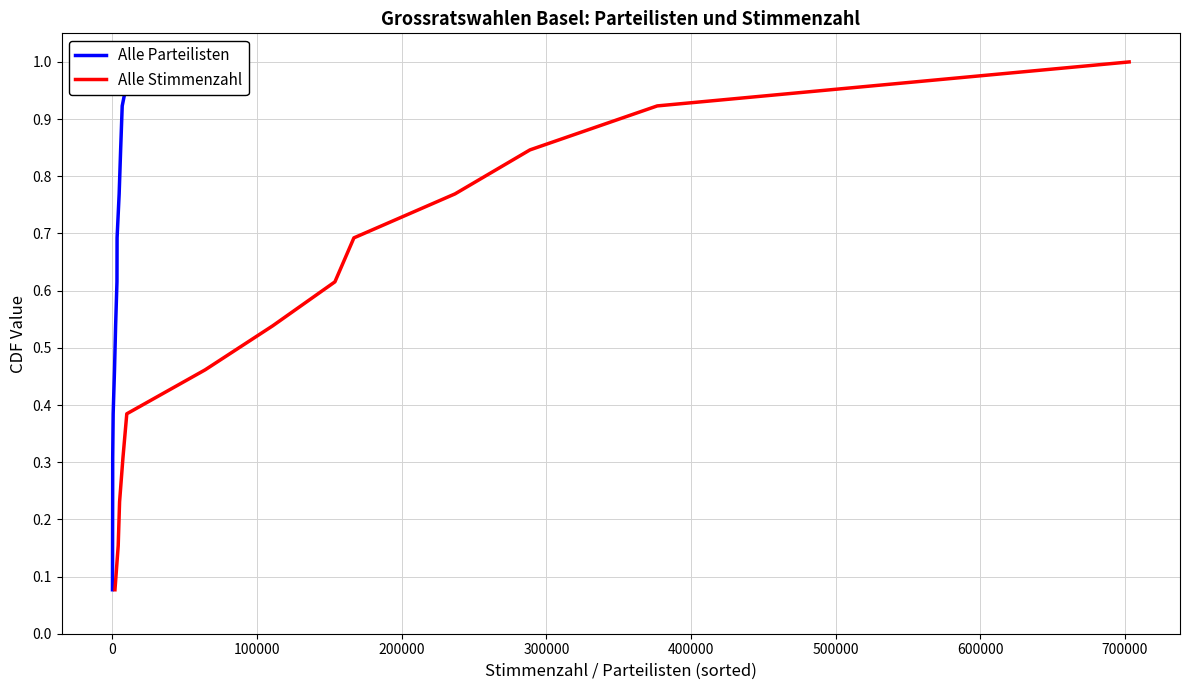

What is the lowest value of the Alle Stimmenzahl series?

0.1